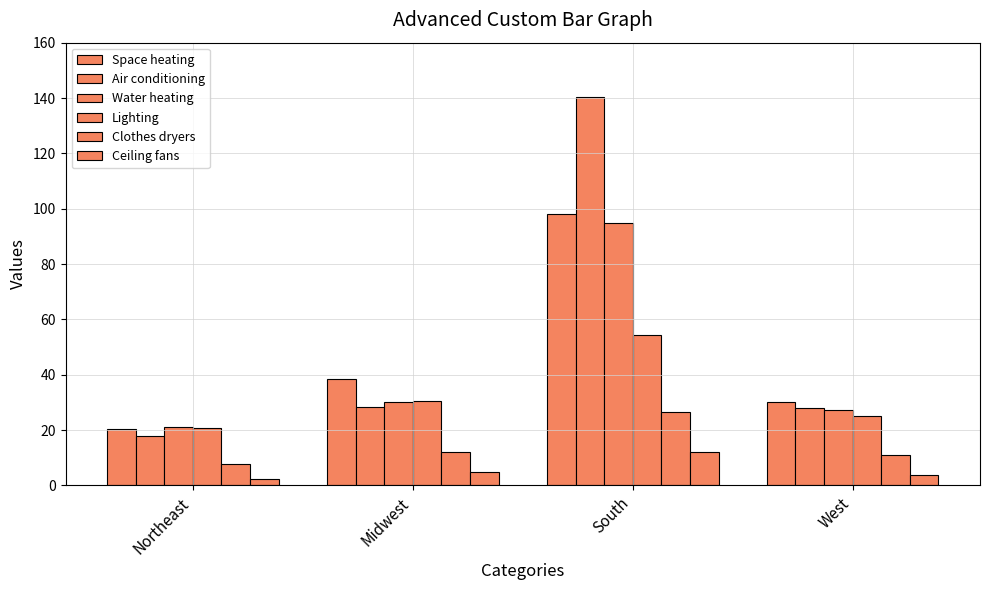

Which series has the widest spread of values?

Air conditioning